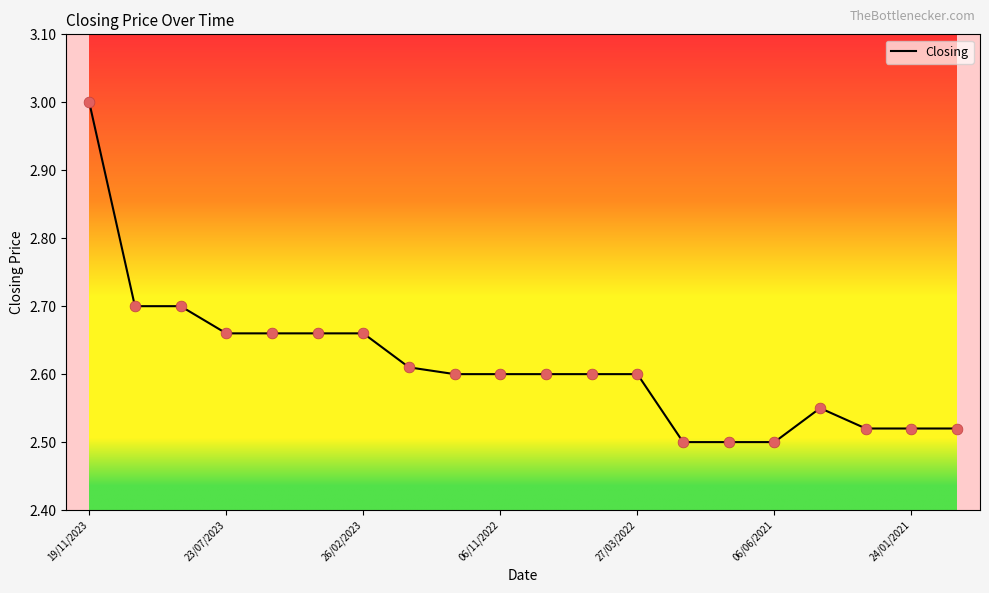

What is the maximum value shown in the chart?

3.0